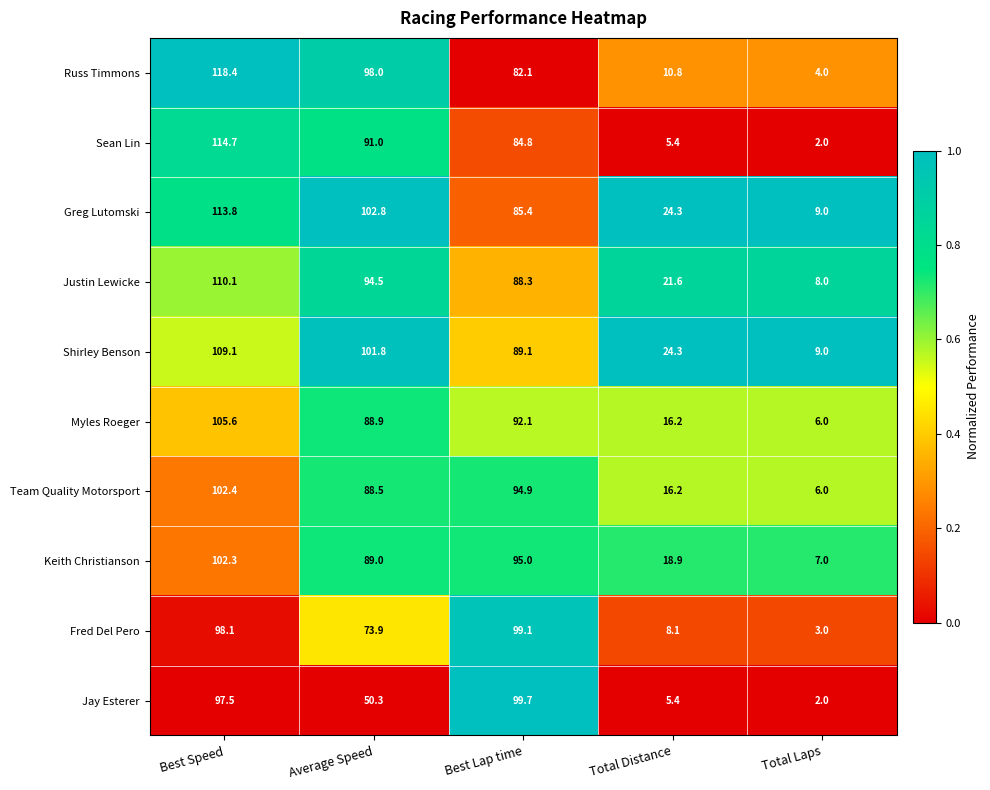

At which category is the sum across all series the highest?

Best Speed